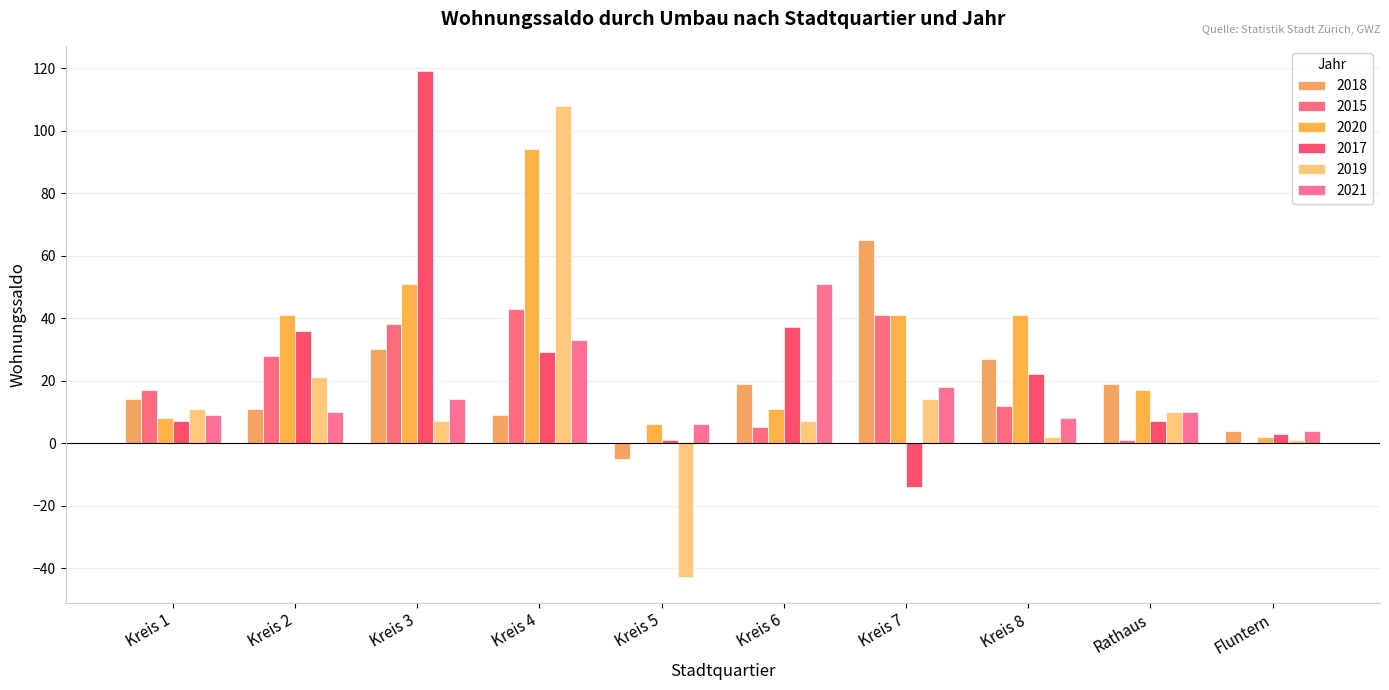

How many data points does each series have?

10